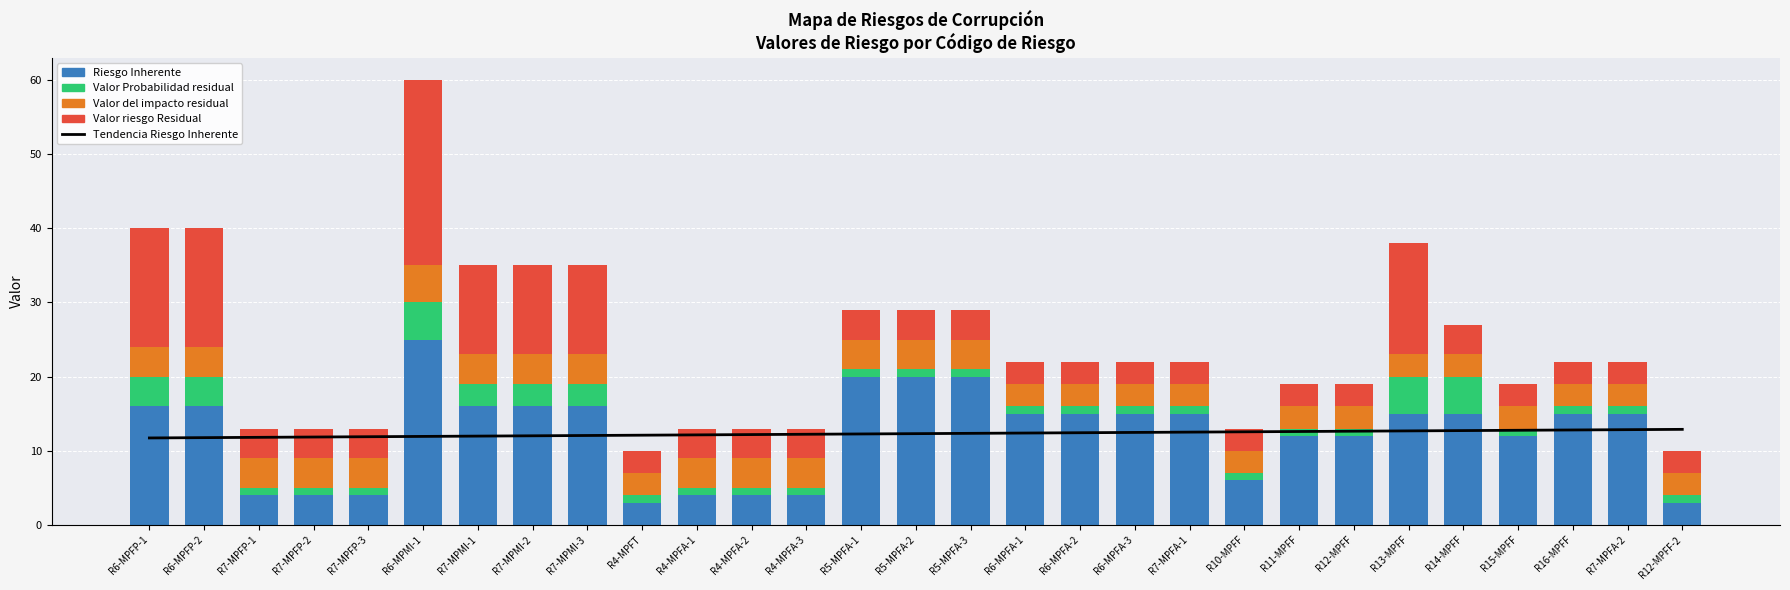

Count the Valor Probabilidad residual values in the range 1 to 3.

24